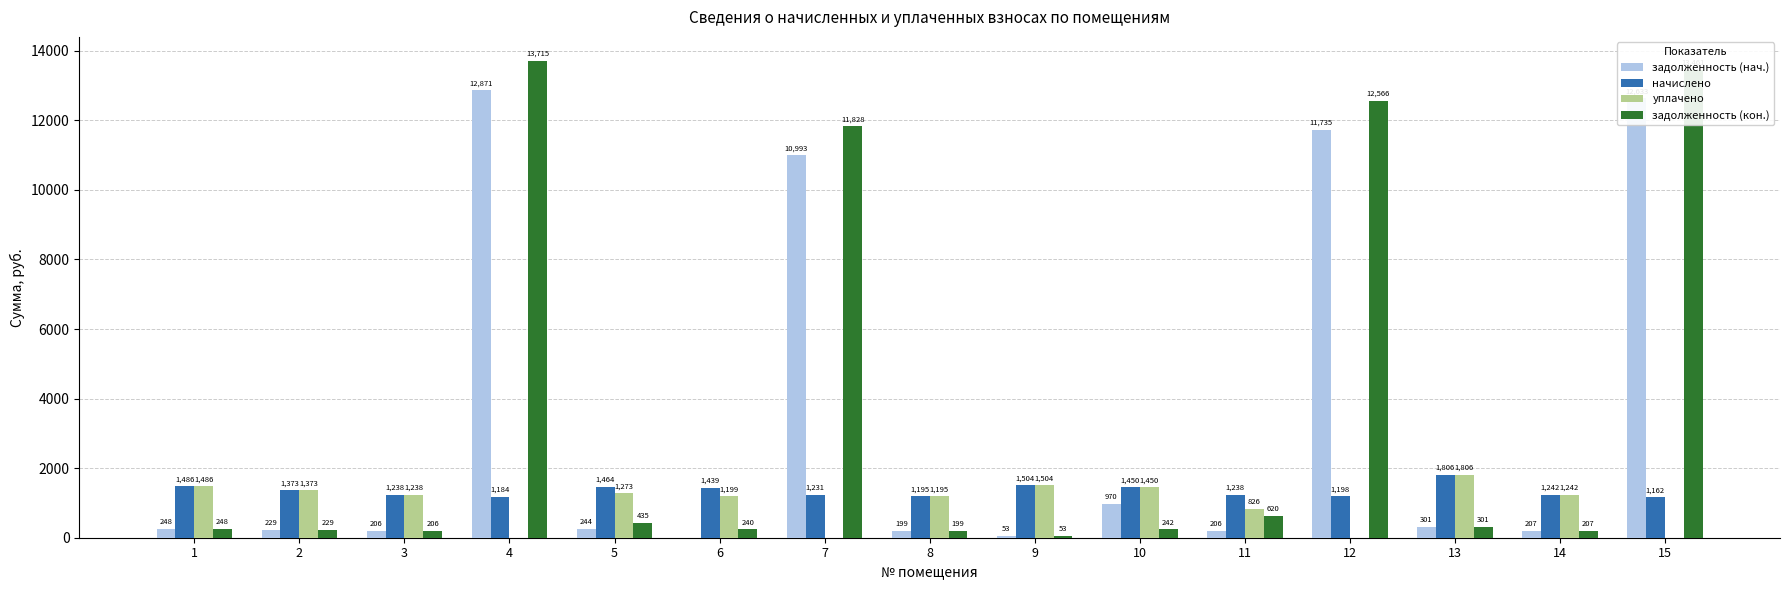

What are all the series names shown in the legend?

задолженность (нач.), начислено, уплачено, задолженность (кон.)